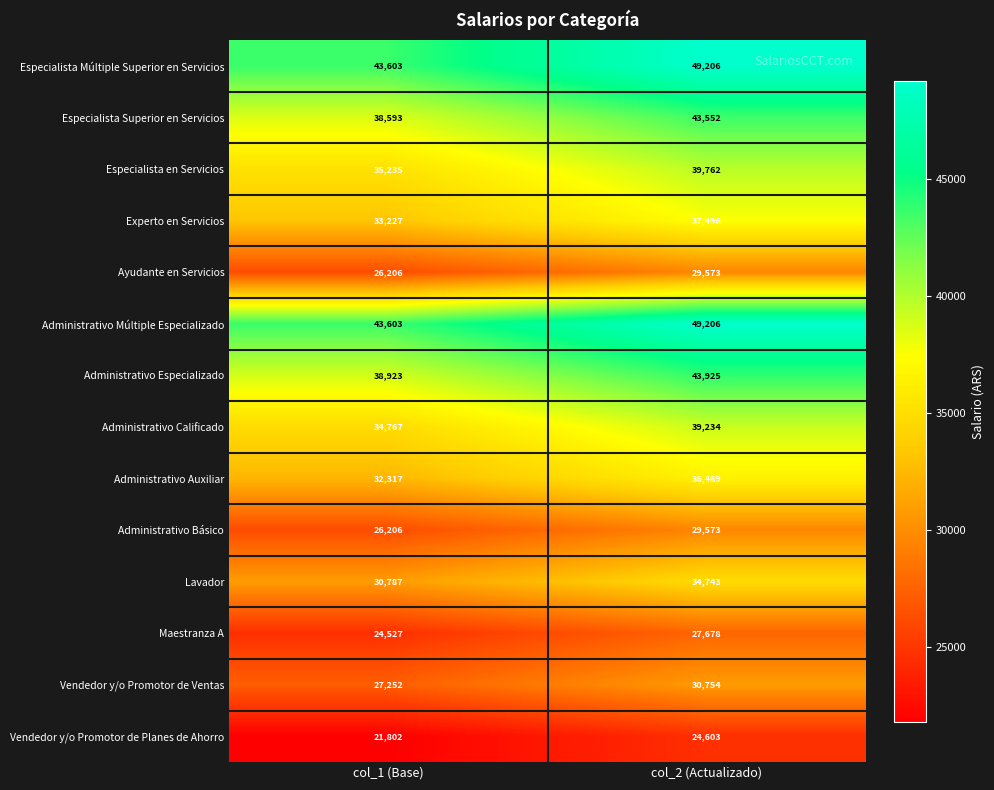

True or false: Vendedor y/o Promotor de Planes de Ahorro has a value of 34506 at col_2 (Actualizado).

False